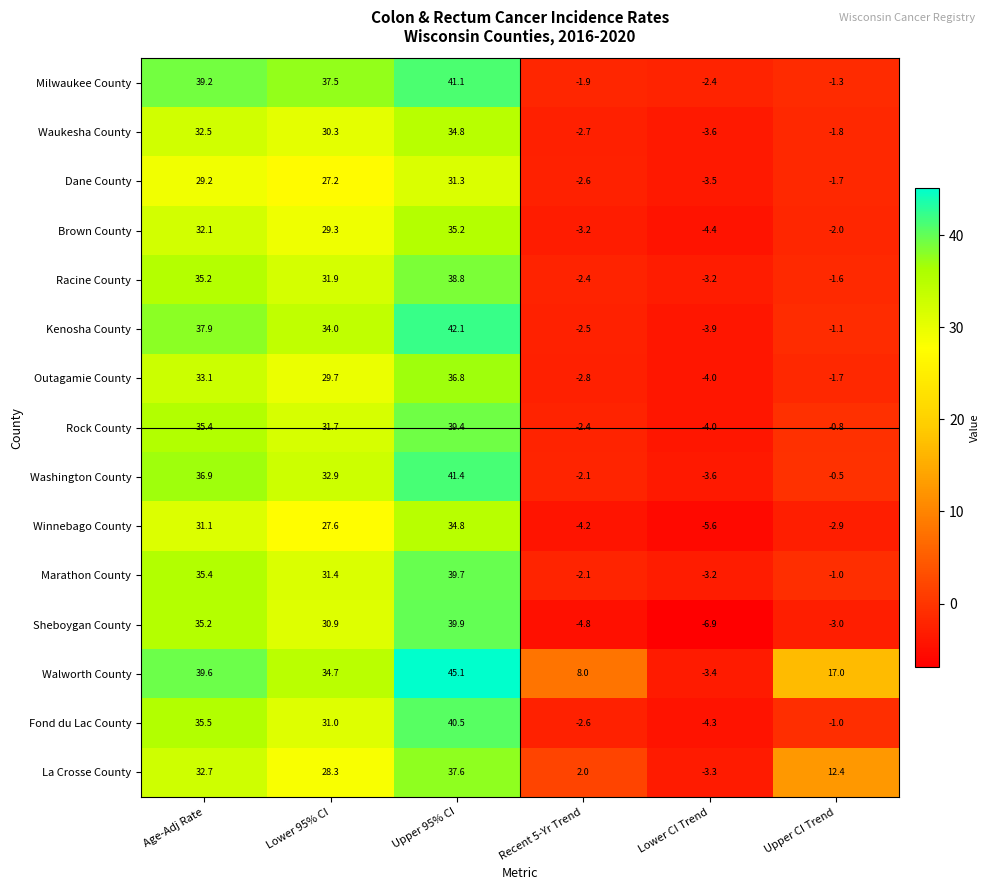

What is the average value of the Rock County series?

16.6